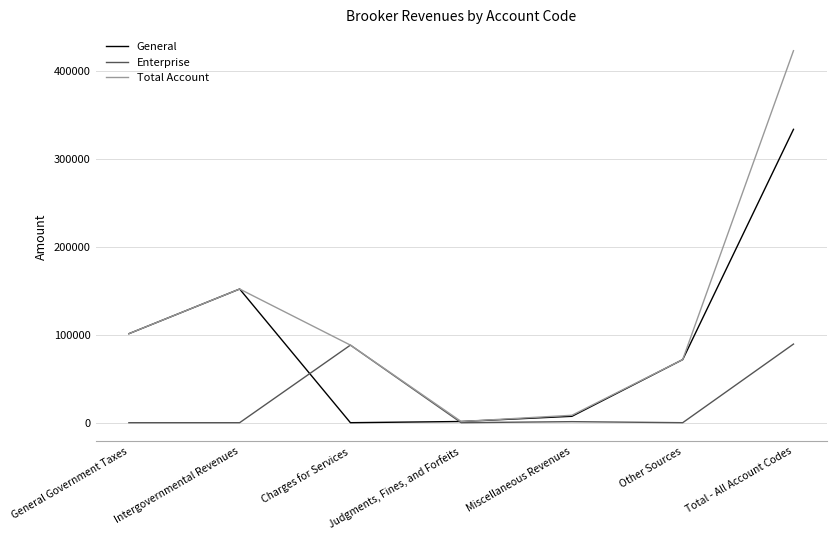

In Enterprise, how many points are higher than both neighbors (excluding endpoints)?

2